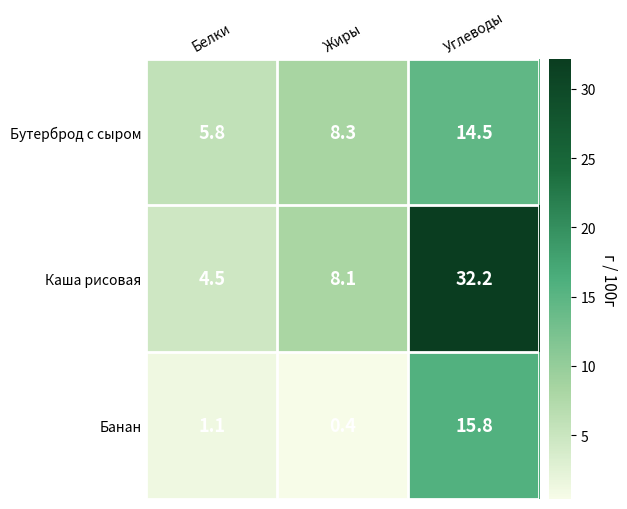

Which series has the largest total across all categories?

Каша рисовая